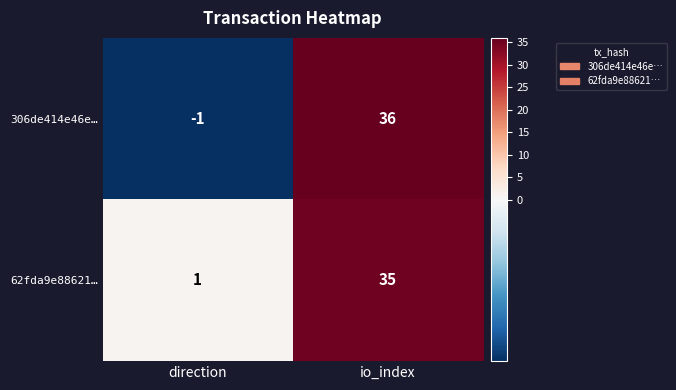

What is the sum of all 62fda9e88621… values?

36